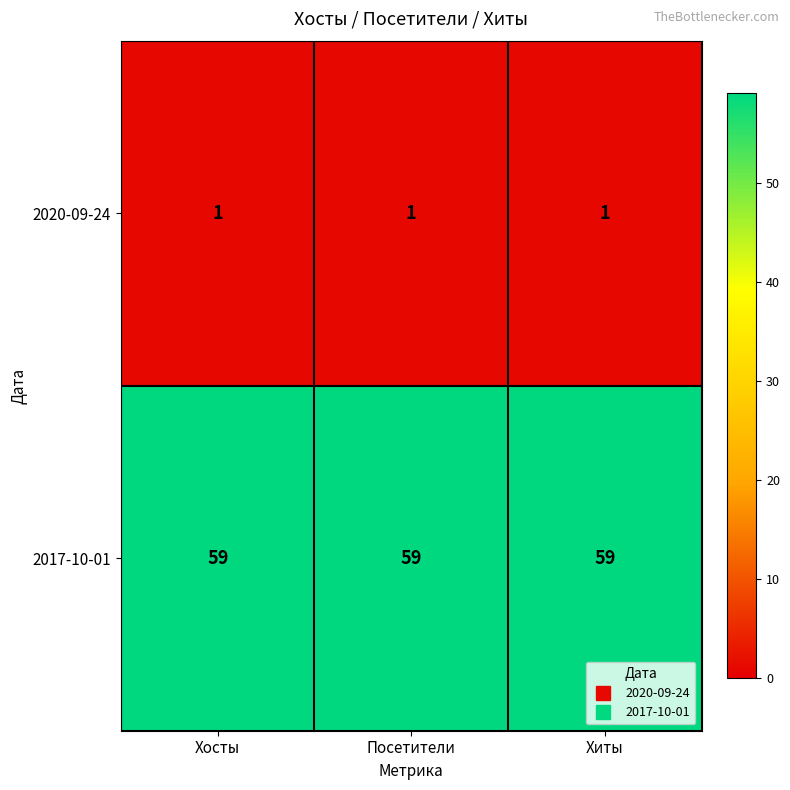

How many series are shown in this chart?

2